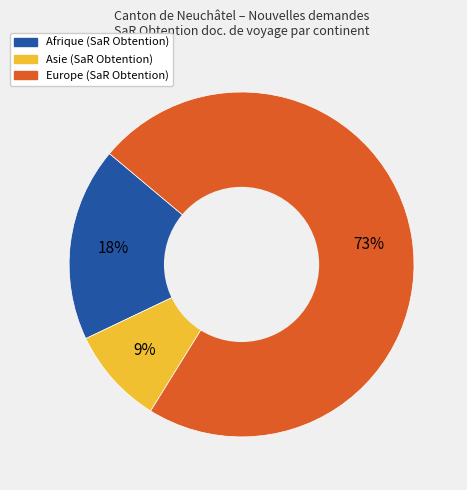

To the nearest percent, what is the average slice percentage?

33%